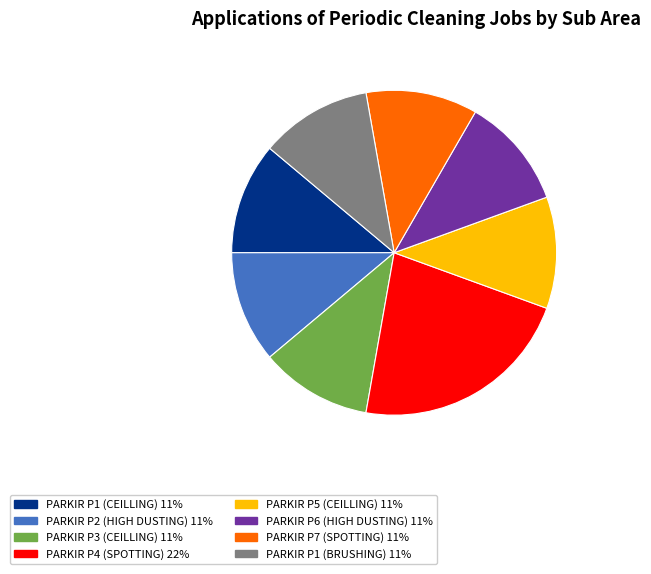

Is PARKIR P1 (CEILLING) the majority of the pie?

No